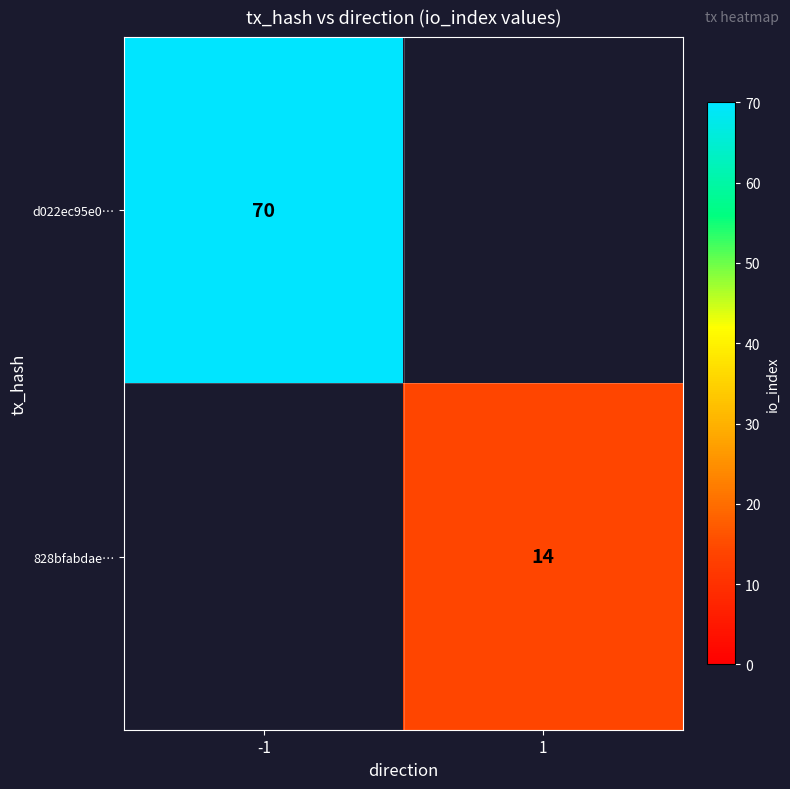

True or false: 828bfabdae… has a value of 14 at 1.

True